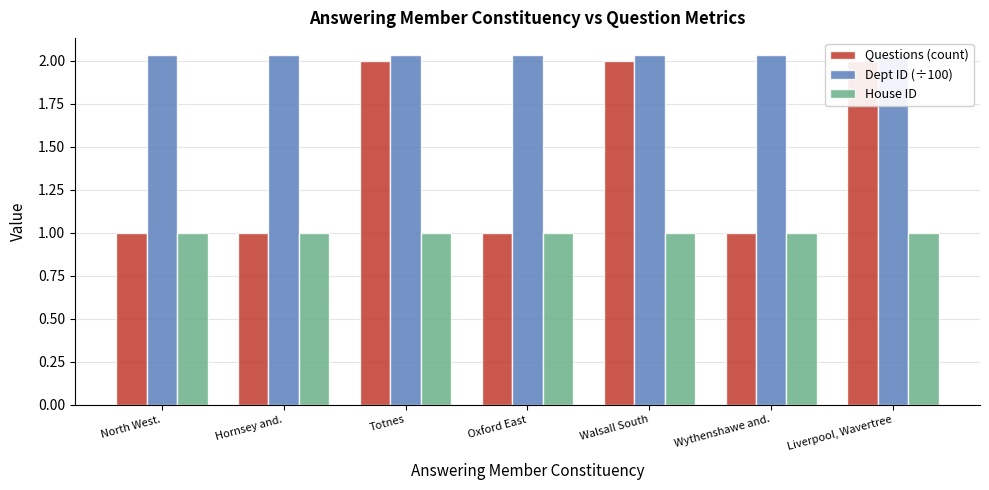

Reading right to left, what are all the values shown in this chart?

Questions (count): Liverpool, Wavertree=2.0	Wythenshawe and.=1.0	Walsall South=2.0	Oxford East=1.0	Totnes=2.0	Hornsey and.=1.0	North West.=1.0
Dept ID (÷100): Liverpool, Wavertree=2.0	Wythenshawe and.=2.0	Walsall South=2.0	Oxford East=2.0	Totnes=2.0	Hornsey and.=2.0	North West.=2.0
House ID: Liverpool, Wavertree=1.0	Wythenshawe and.=1.0	Walsall South=1.0	Oxford East=1.0	Totnes=1.0	Hornsey and.=1.0	North West.=1.0